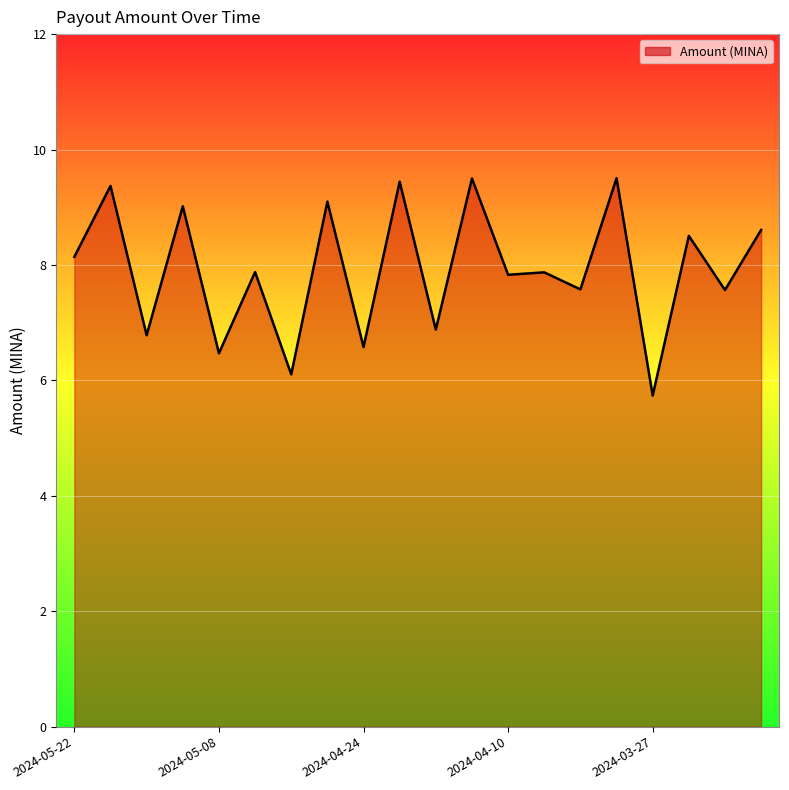

Does the chart have visible grid lines?

Yes